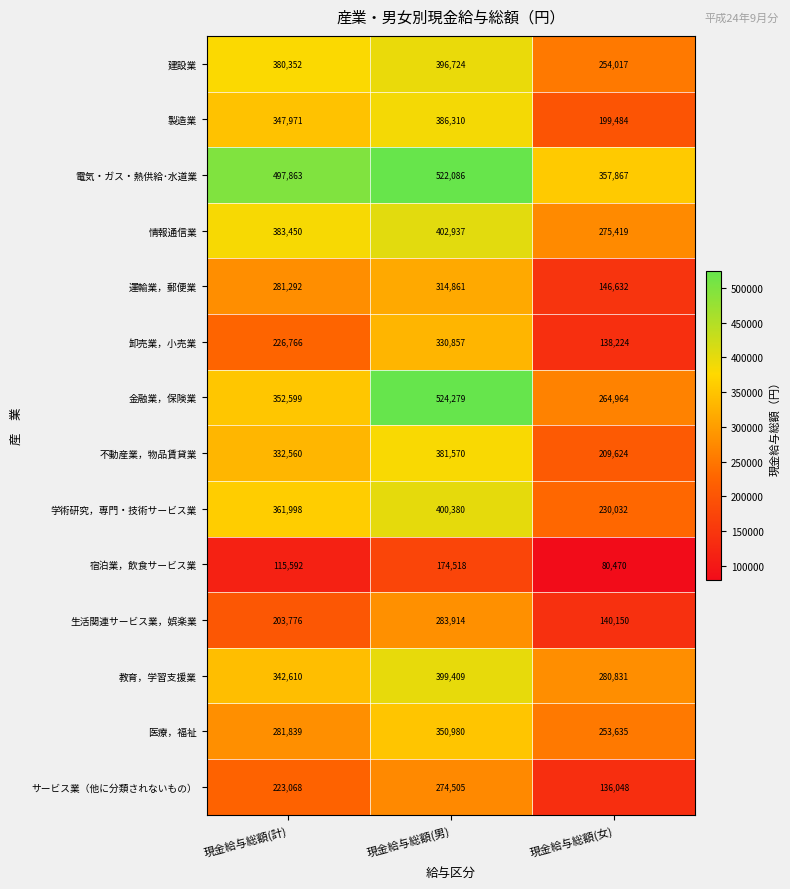

What is the difference between the 製造業 values at 現金給与総額(計) and 現金給与総額(女)?

148487